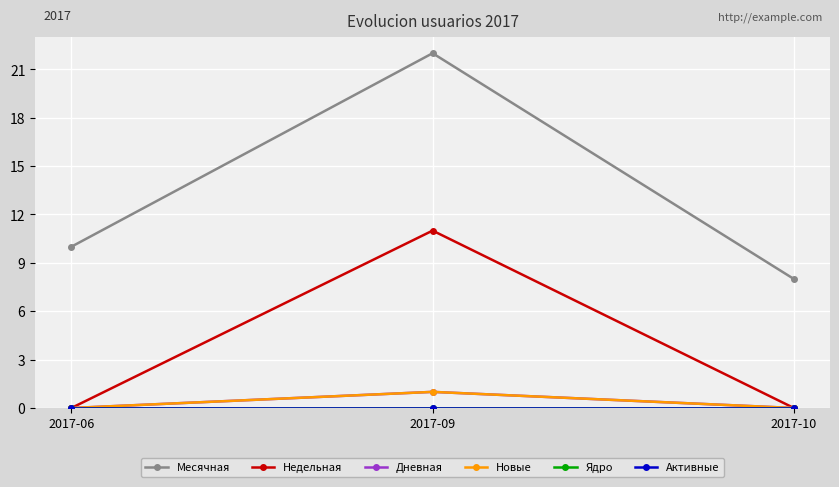

List the labels in order of Новые value, smallest first.

2017-06, 2017-10, 2017-09